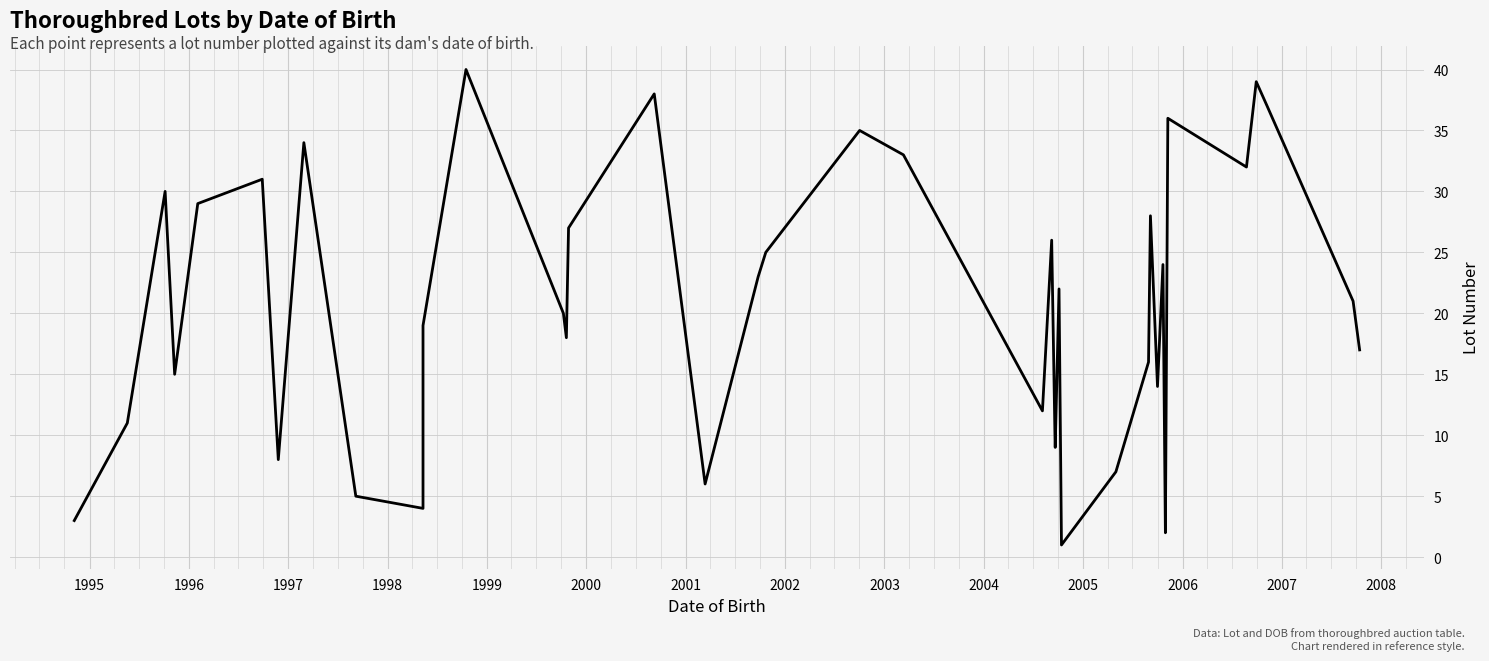

The value at 18 is 34. True or false?

False